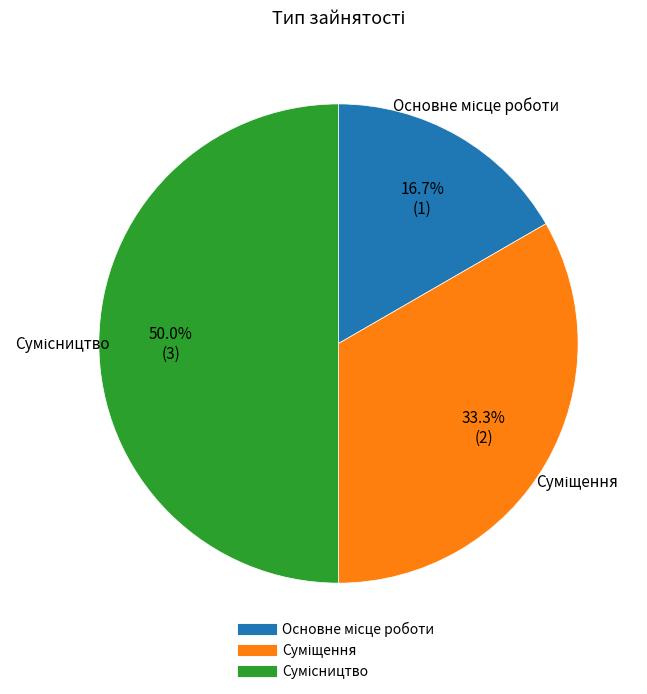

To the nearest percent, what is the difference between the largest and smallest slice percentages?

33%